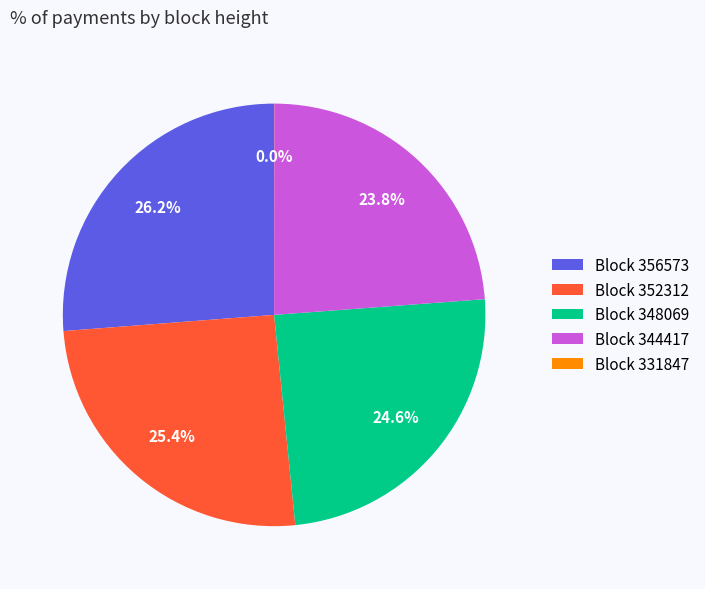

Which category has the biggest portion of the pie?

Block 356573